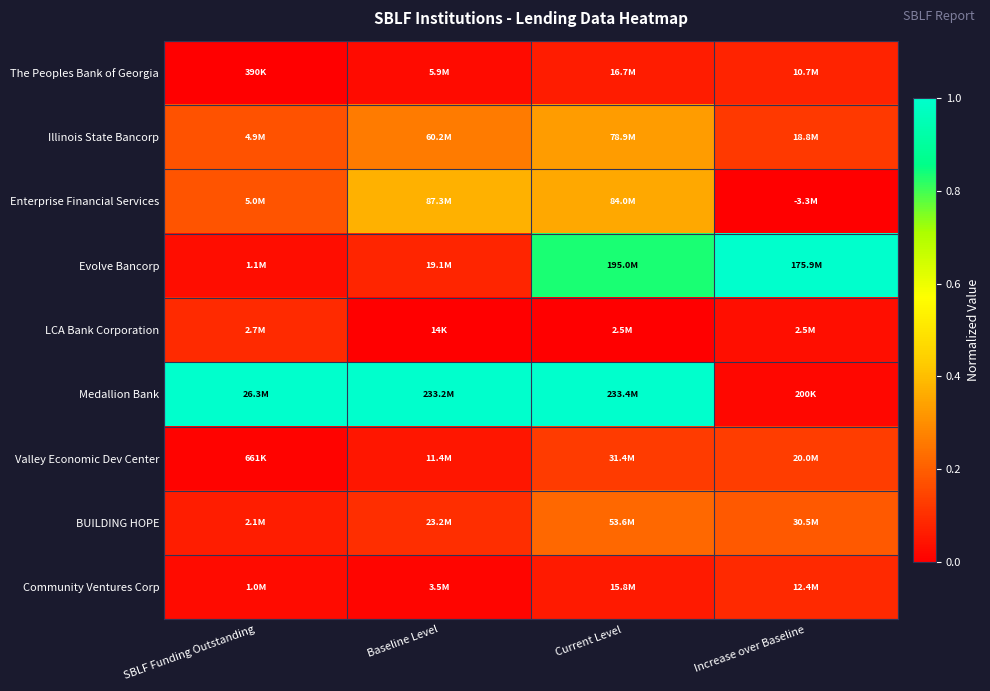

What is the total value across all series at Current Level?

3.0